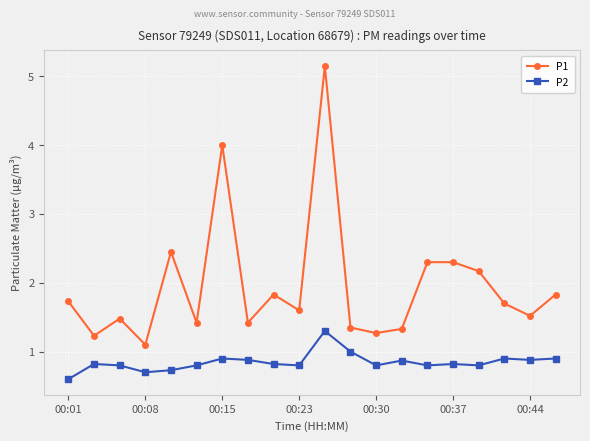

In P2, how many points are lower than both neighbors (excluding endpoints)?

6